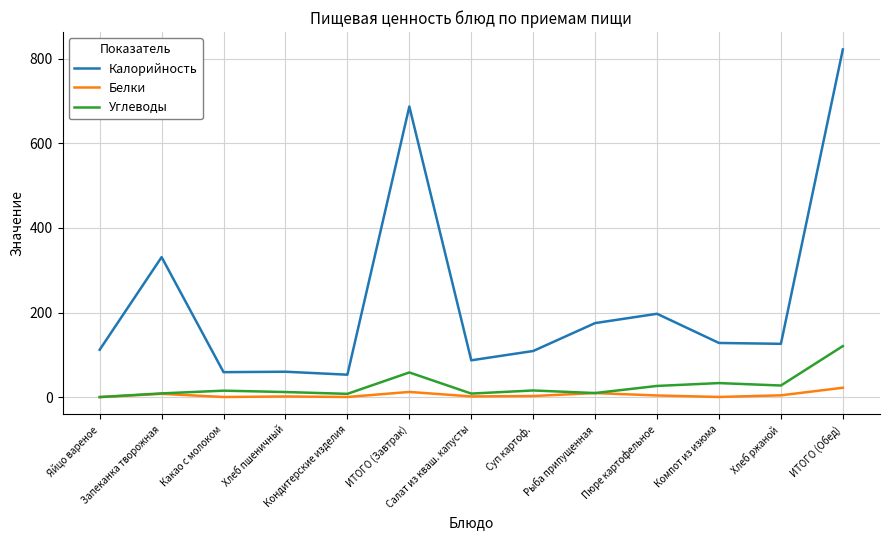

What is the approximate value of Белки at Кондитерские изделия?

0.3